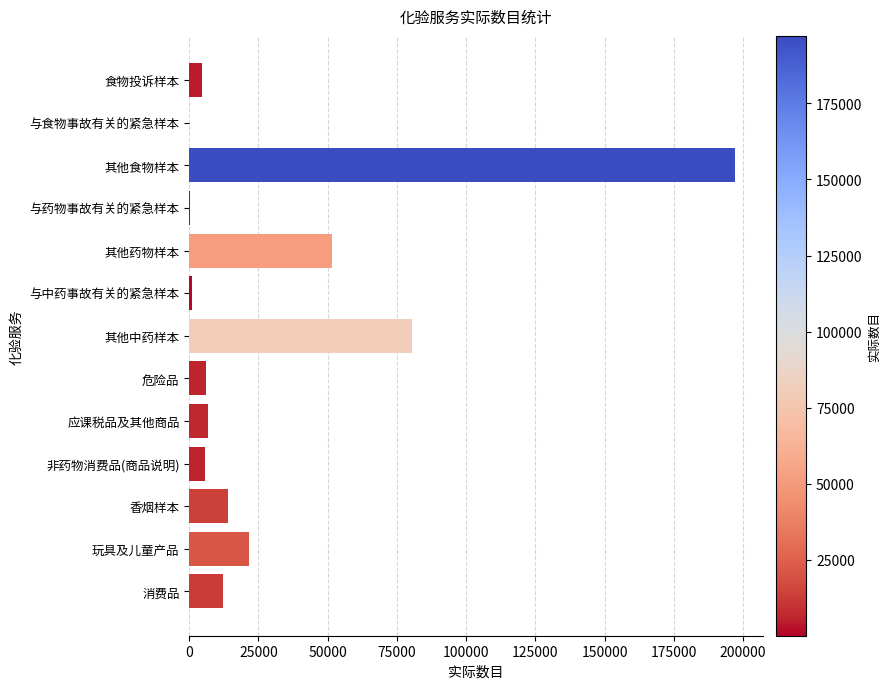

Read the value at 危险品.

6050